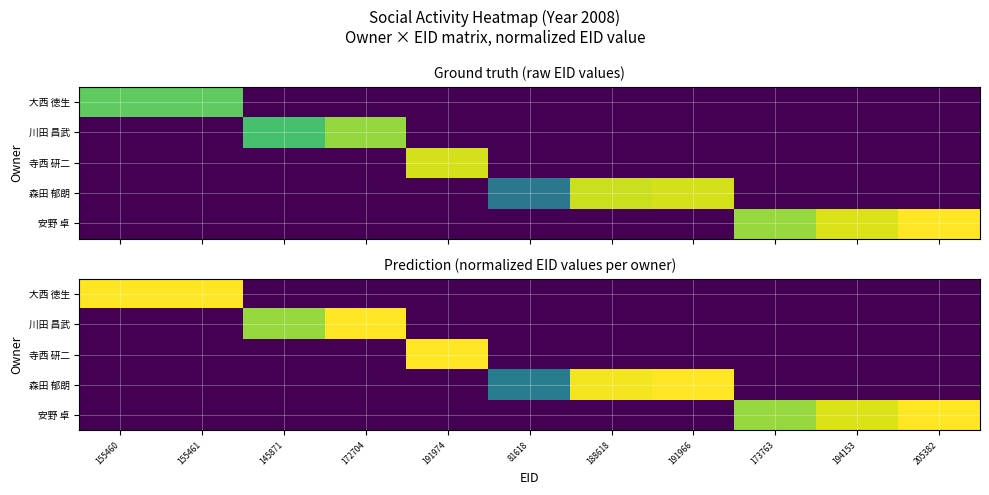

Which label corresponds to the largest value in the chart?

155461